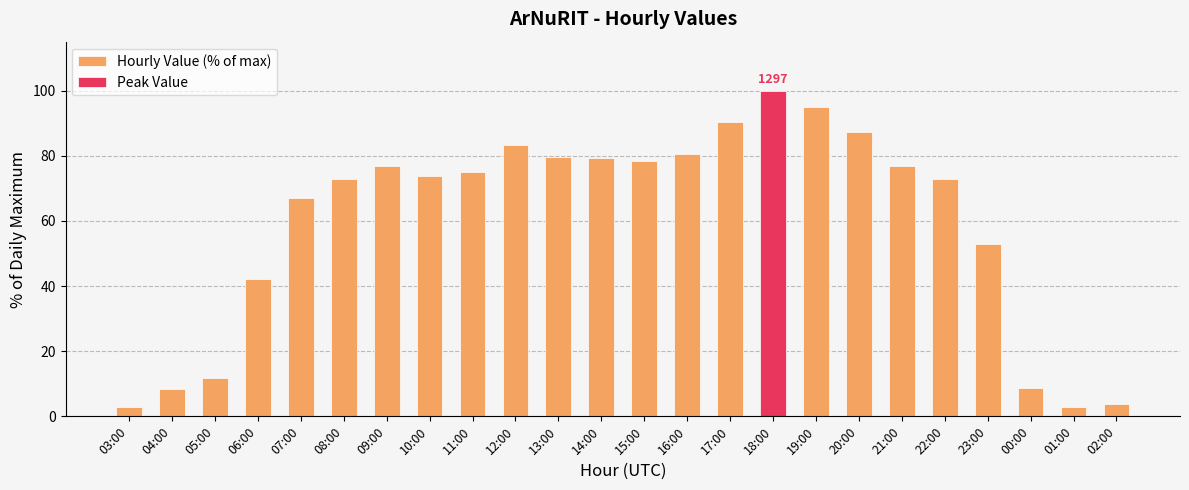

At which label does the data first exceed 75?

09:00